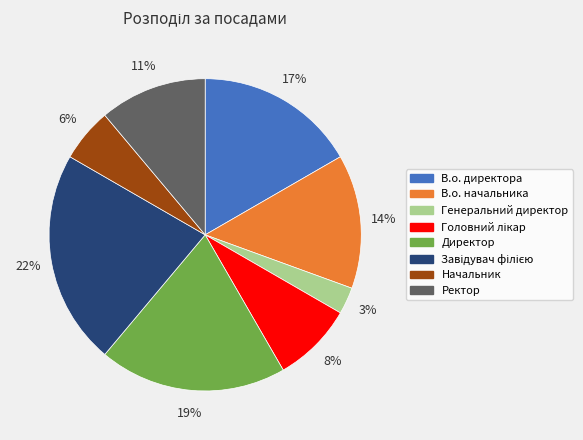

Which slice is the smallest?

Генеральний директор